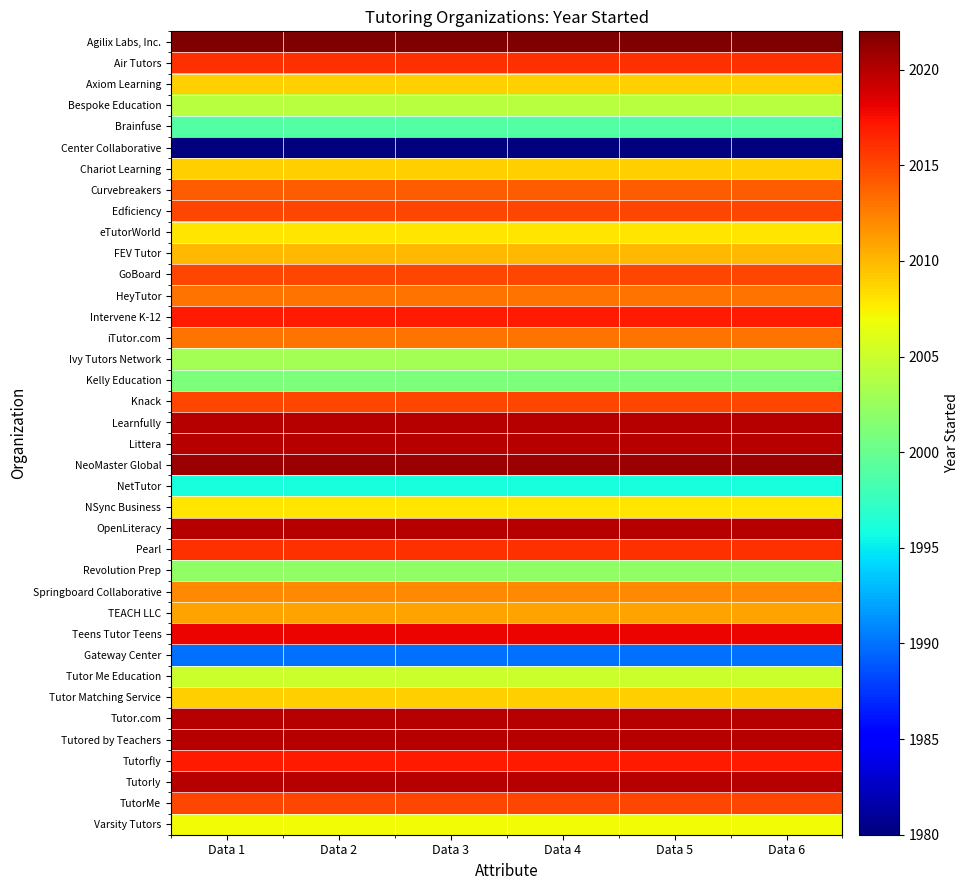

What is the total value across all series at Data 3?

76410